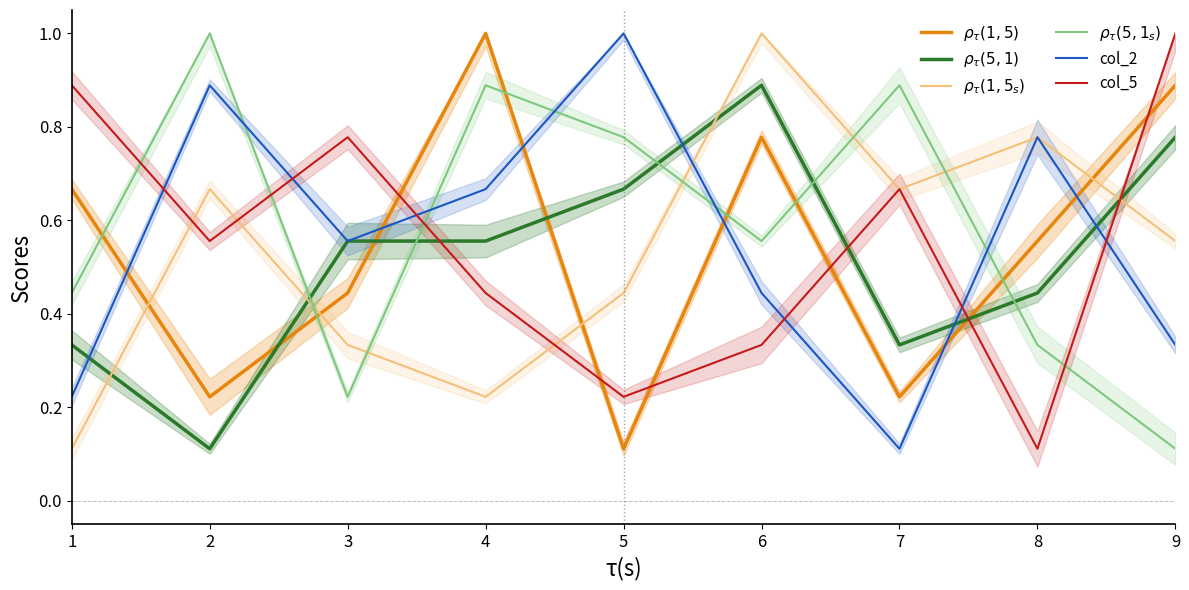

What is the average value of the $\rho_\tau(5,1_s)$ series?

0.6